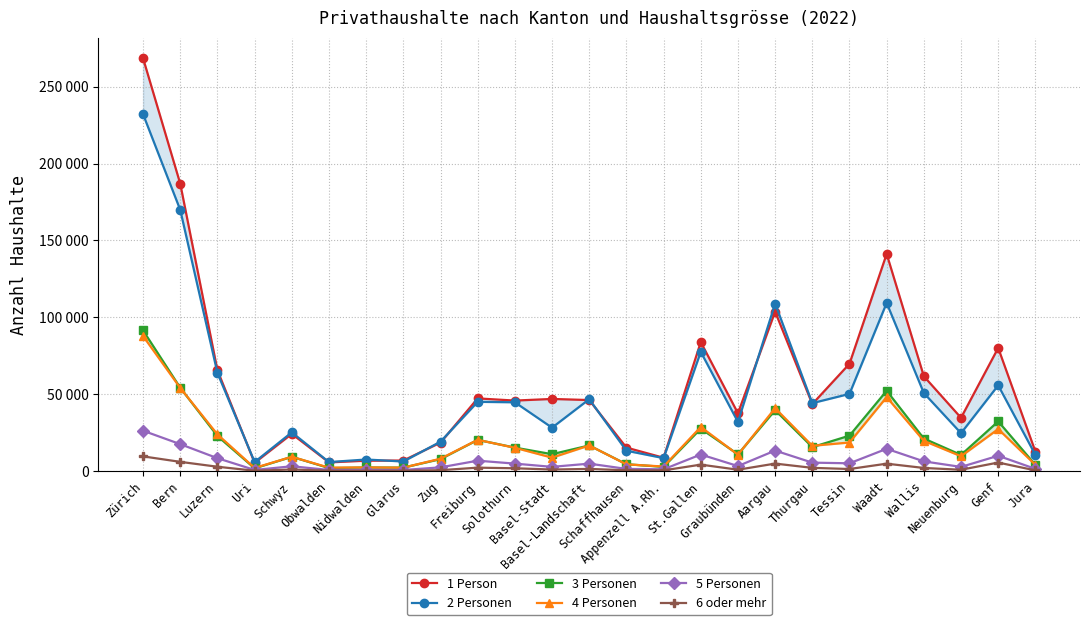

Rank the series at Jura from highest to lowest value.

1 Person, 2 Personen, 4 Personen, 3 Personen, 5 Personen, 6 oder mehr